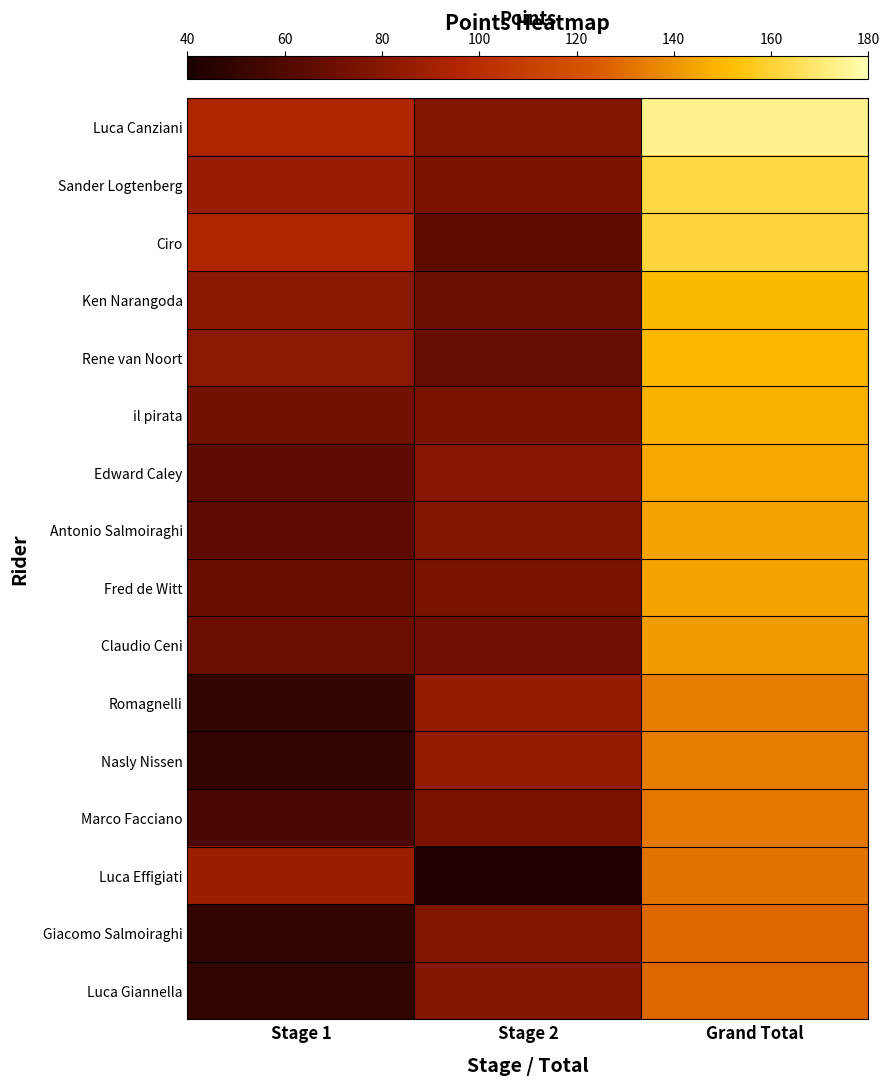

Which series has the largest total across all categories?

Luca Canziani